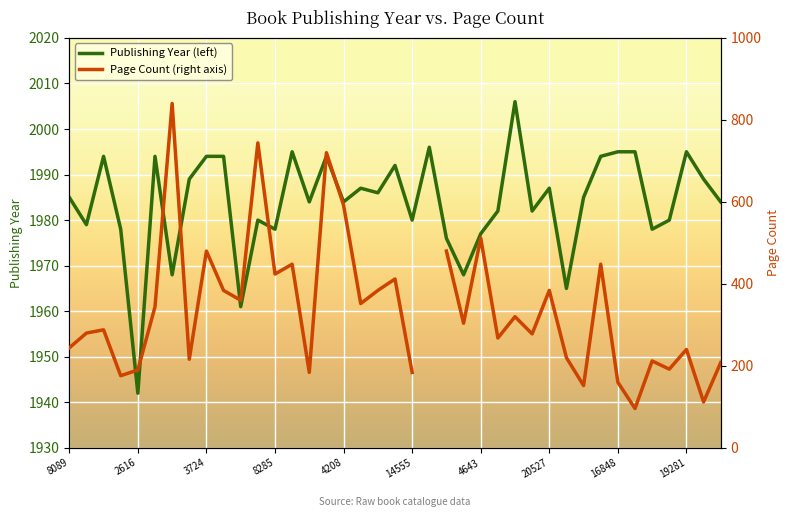

How many distinct data groups are displayed?

2